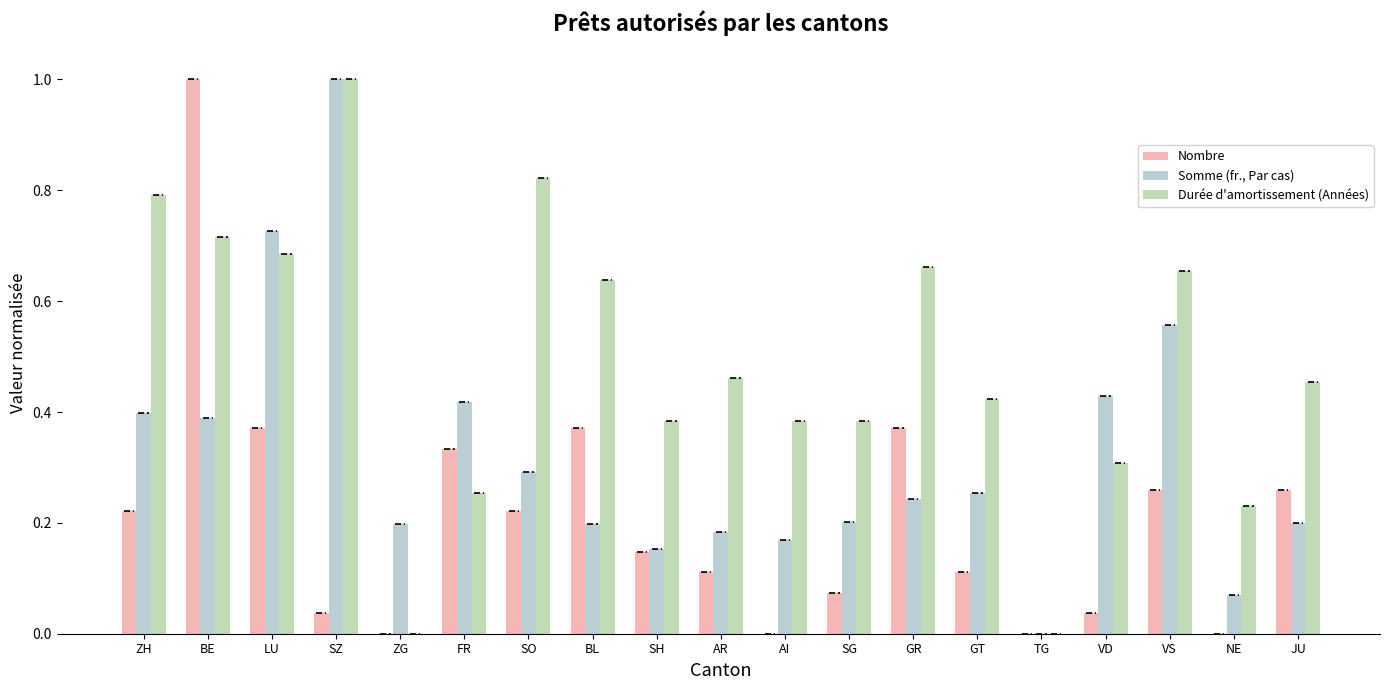

At which category is the sum across all series the highest?

BE